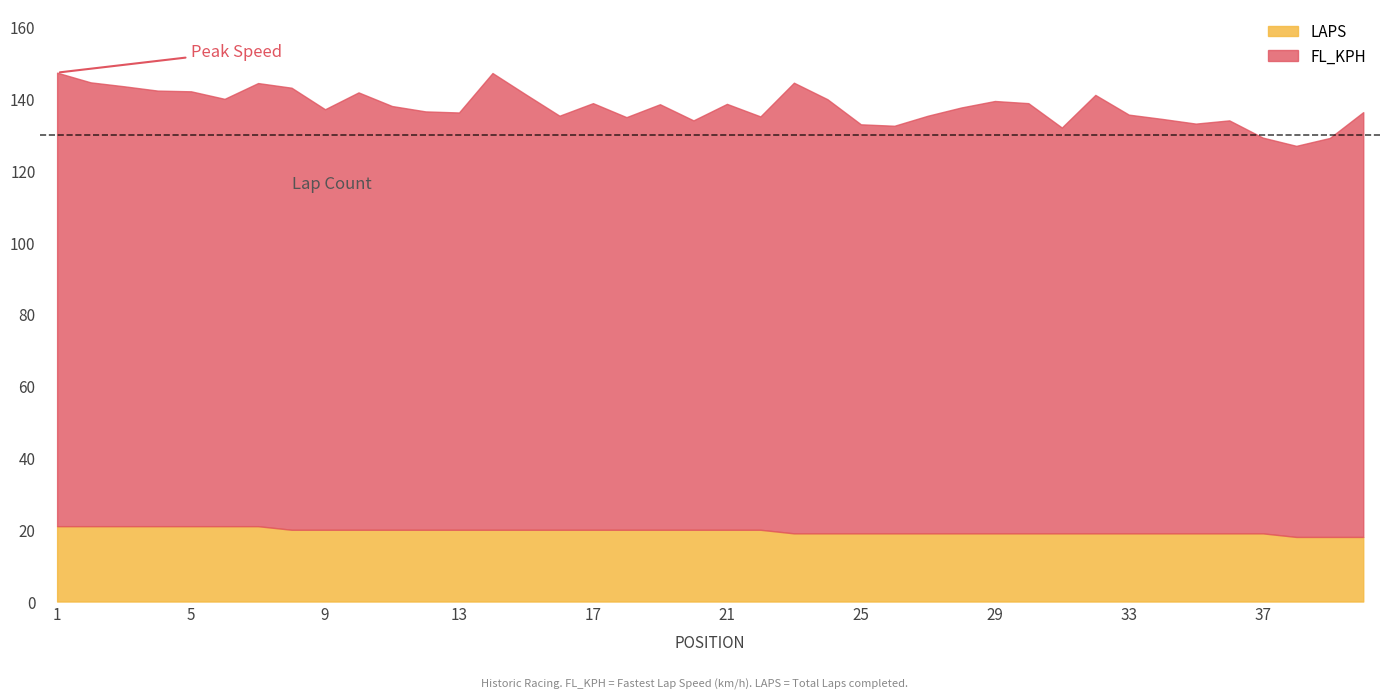

What is the value of the LAPS point at the 27th from the left?

19.0